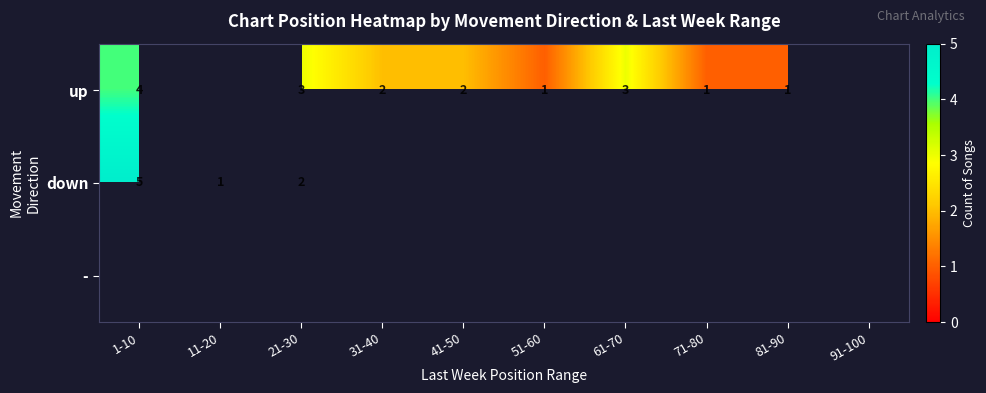

How many data points does each series have?

10